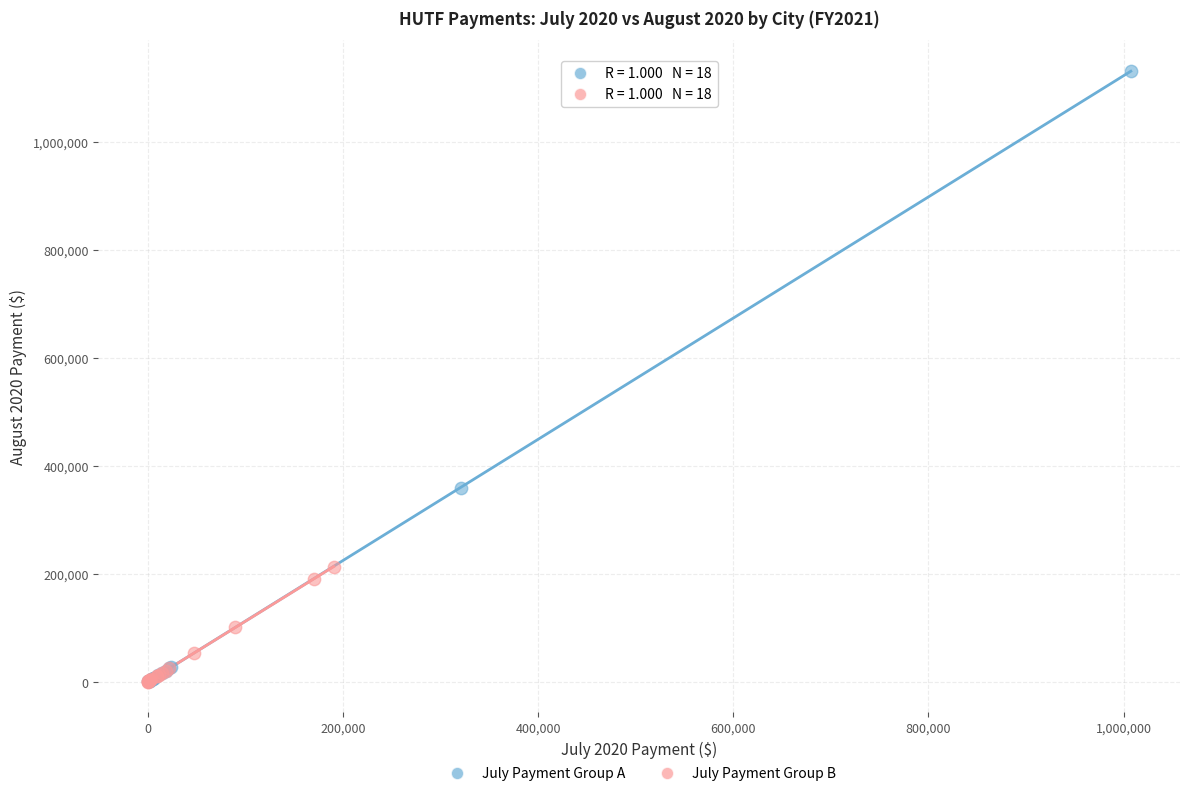

Which series has the largest Y range (max minus min)?

July Payment Group A